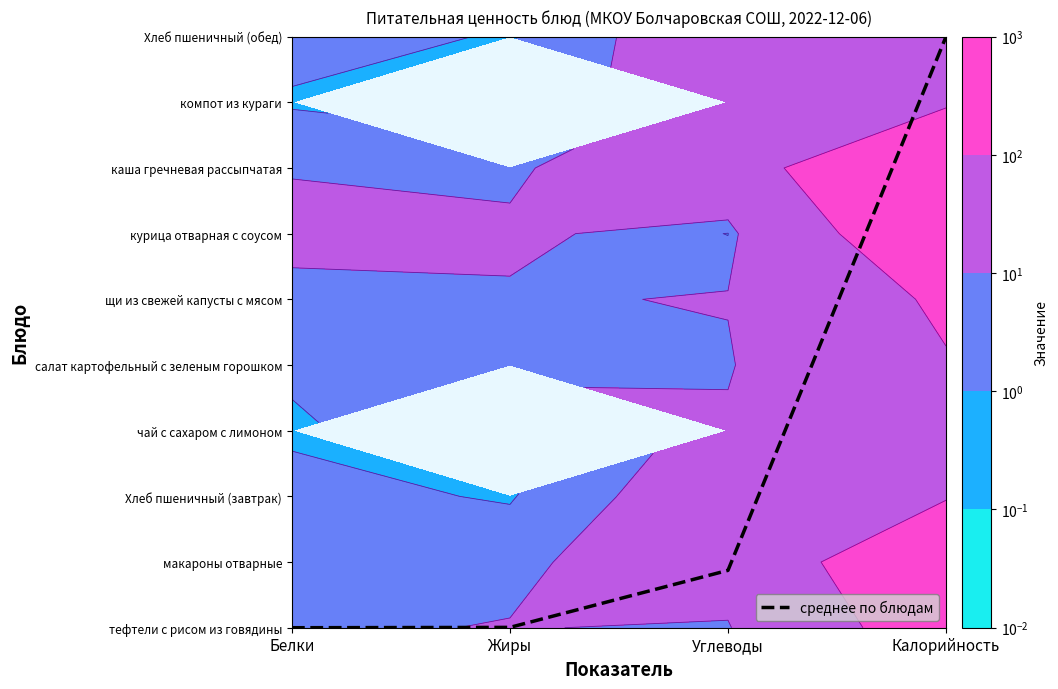

List the labels in order of value, largest first.

Калорийность, Углеводы, Жиры, Белки